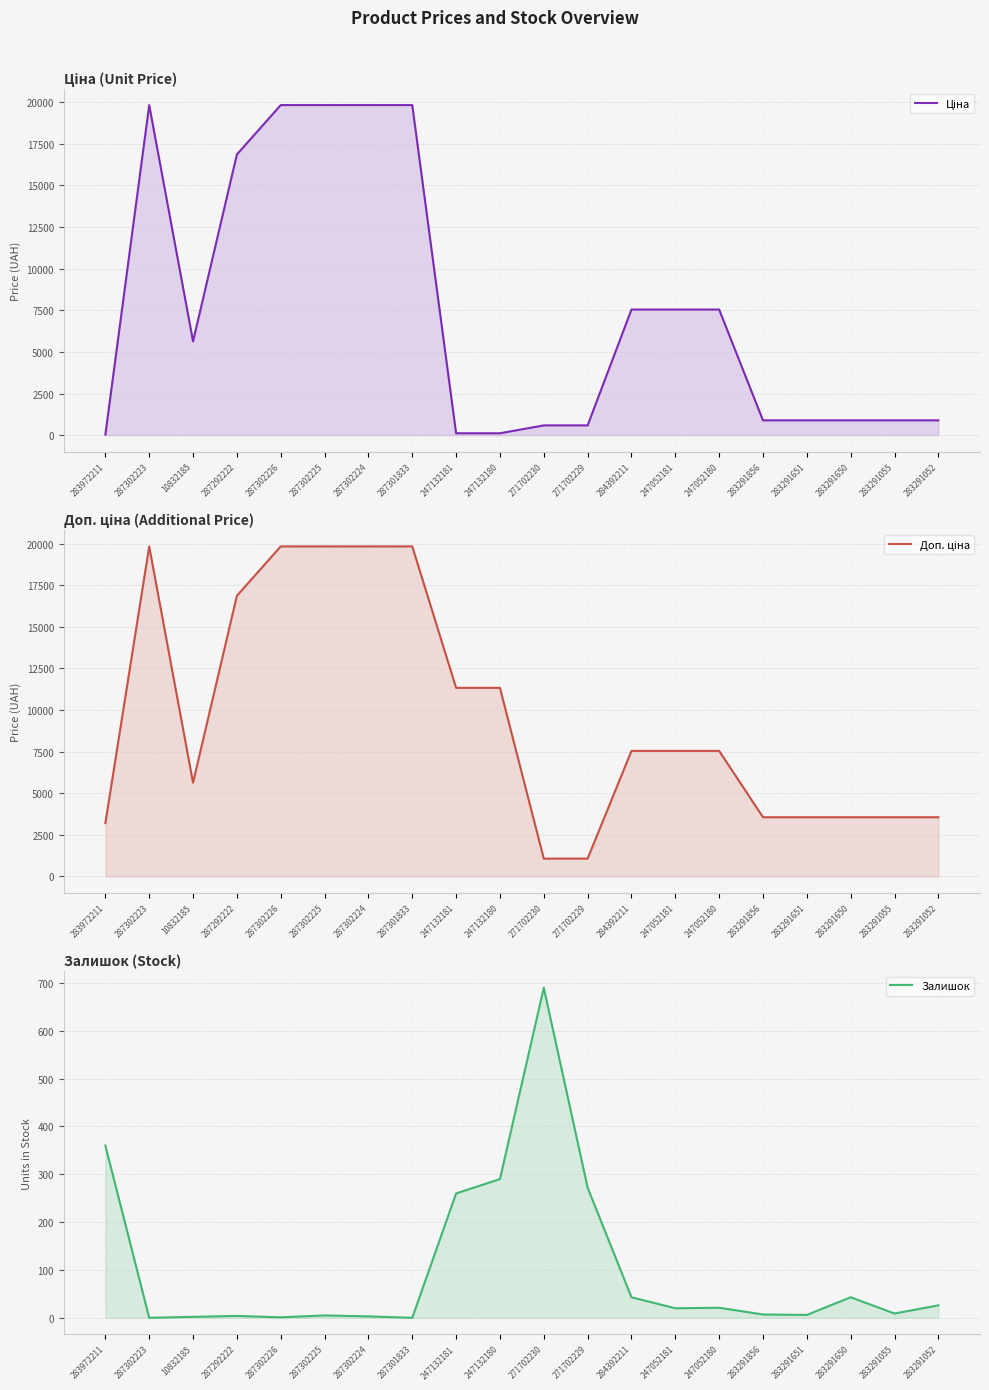

List the series in order of their peak value, lowest first.

Залишок, Ціна, Доп. ціна